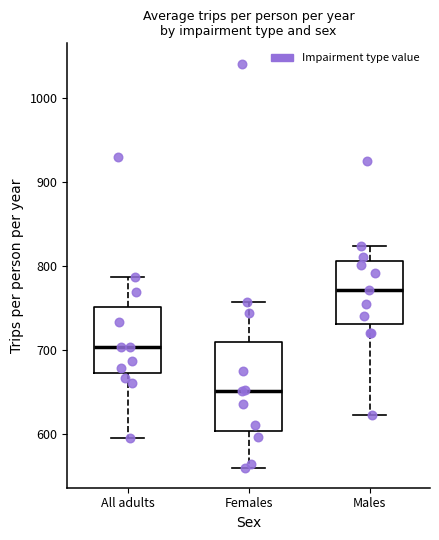

Reading left to right, read every box against the y-axis: the position of its median line, the range the box covers, and the ends of its whiskers. The values are not printed on the chart, so give them approximately, as read against the axis.

All adults: median 700, box 670 to 750, whiskers 590 to 790
Females: median 650, box 600 to 710, whiskers 560 to 760
Males: median 770, box 730 to 810, whiskers 620 to 820